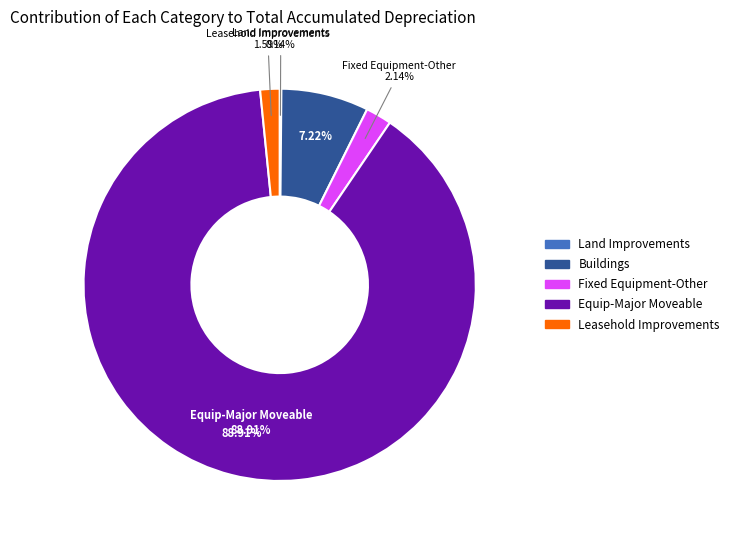

True or false: Equip-Major Moveable accounts for 81% of the total.

False